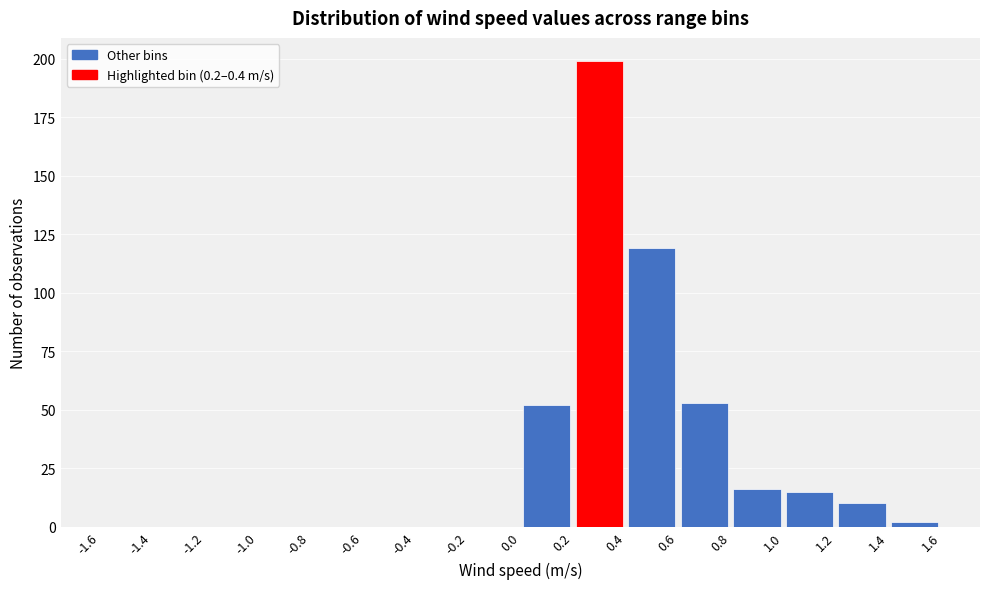

Over which range of the x-axis is the bar tallest?

0.2 to 0.4